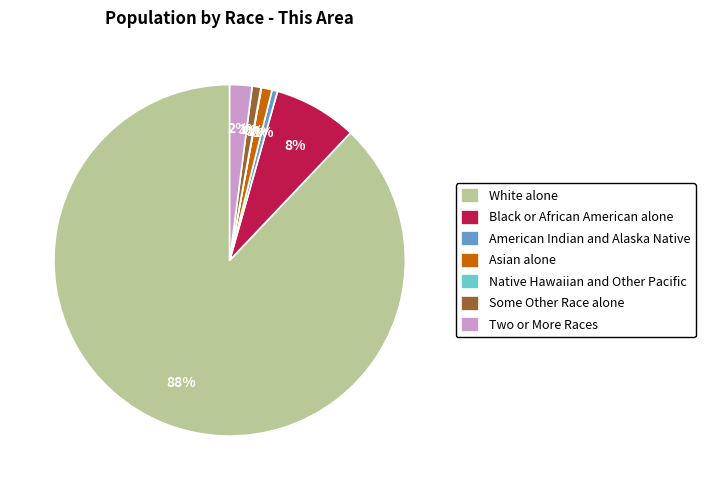

To the nearest percent, what percentage of the pie is Black or African American alone?

8%